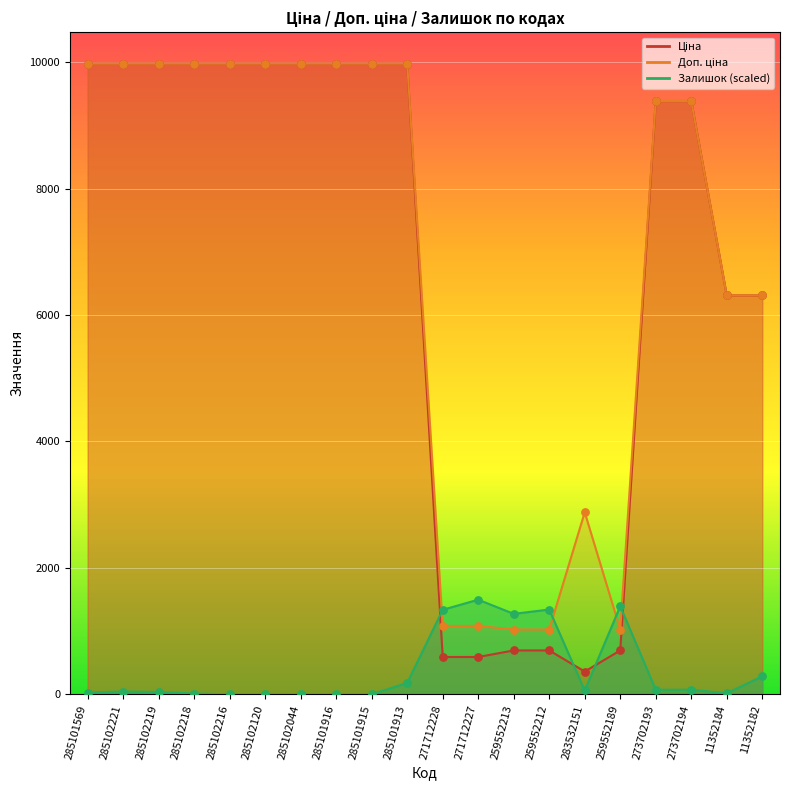

What are all the series names shown in the legend?

Ціна, Доп. ціна, Залишок